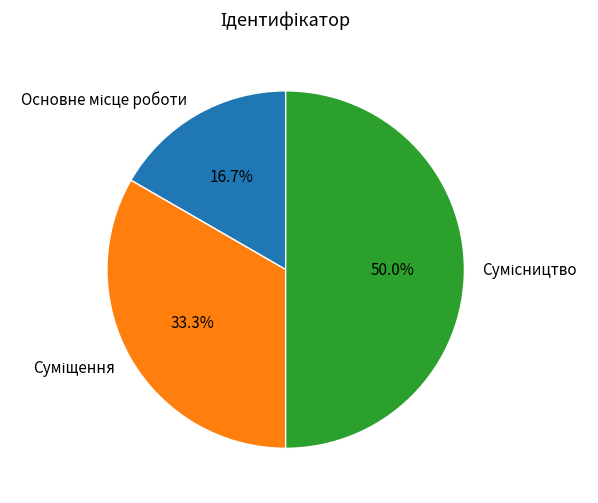

Does Основне місце роботи account for over 50% of the chart?

No